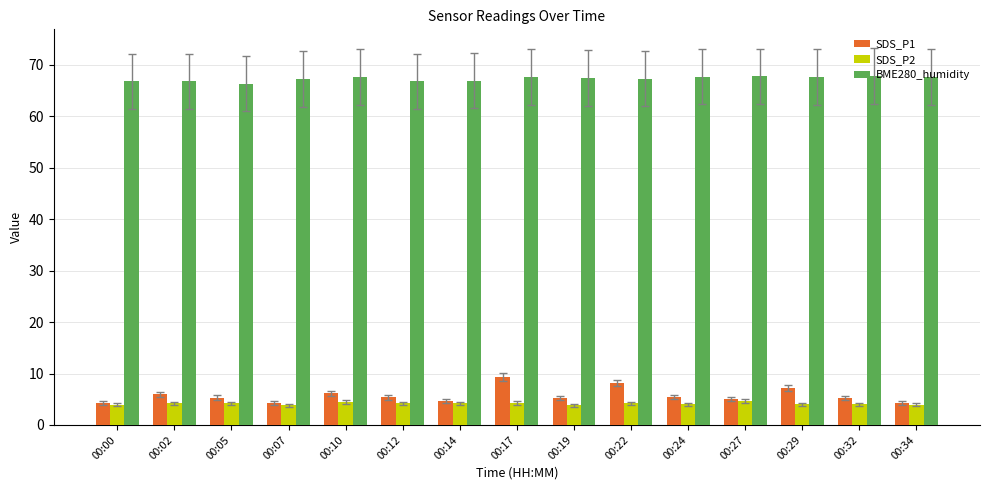

Which series changed the most between 00:12 and 00:29?

SDS_P1